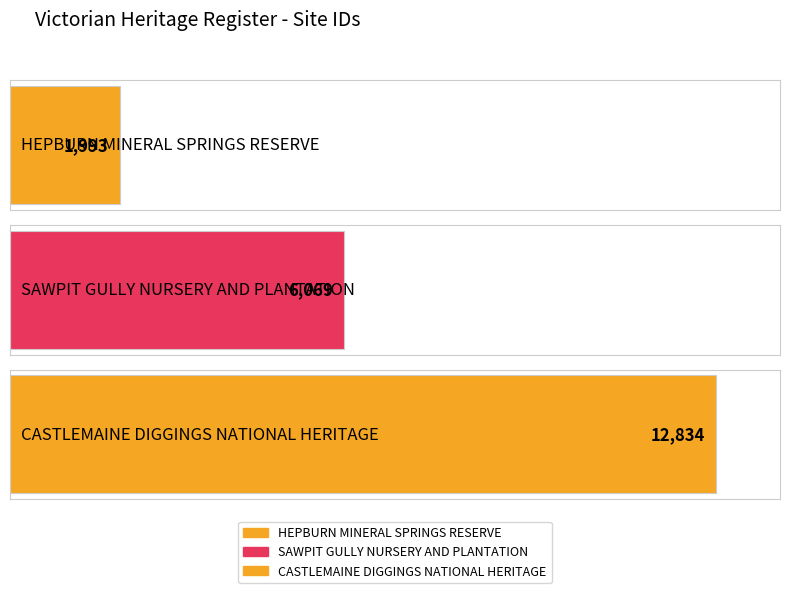

At which category does the chart reach its peak across all series?

CASTLEMAINE DIGGINGS NATIONAL HERITAGE